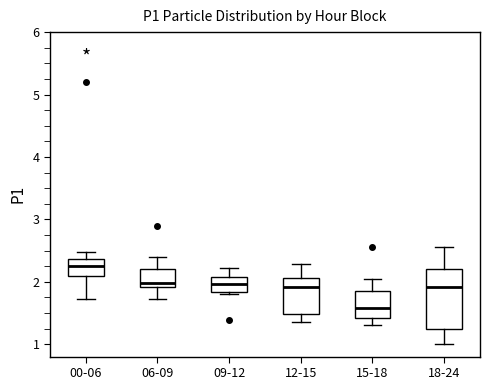

Which box's median line is the lowest?

15-18